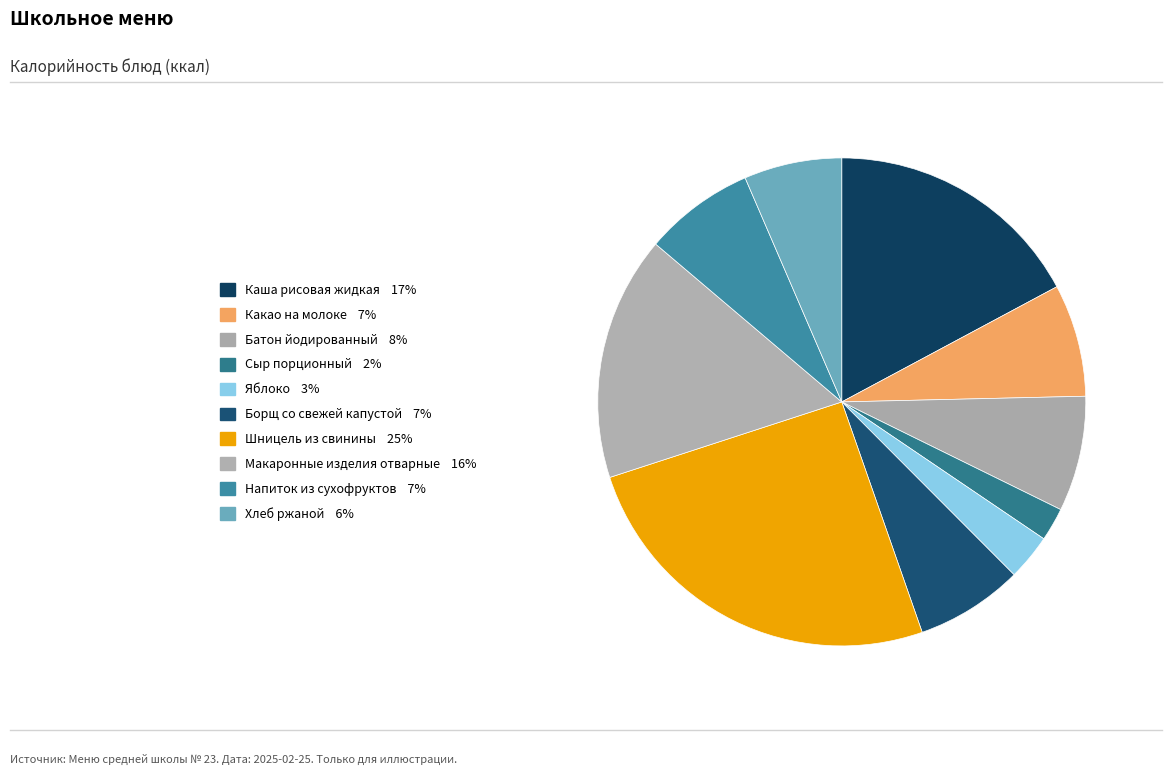

What percentage is the Яблоко slice, to the nearest percent?

3%